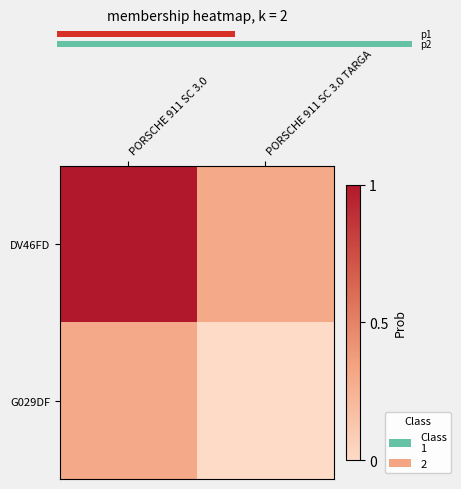

Which series has the largest total across all categories?

DV46FD